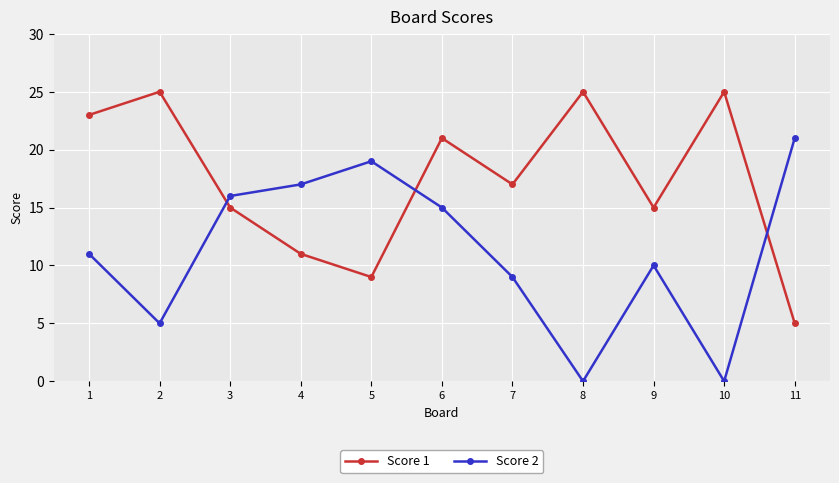

Which series has the largest range (max minus min)?

Score 2